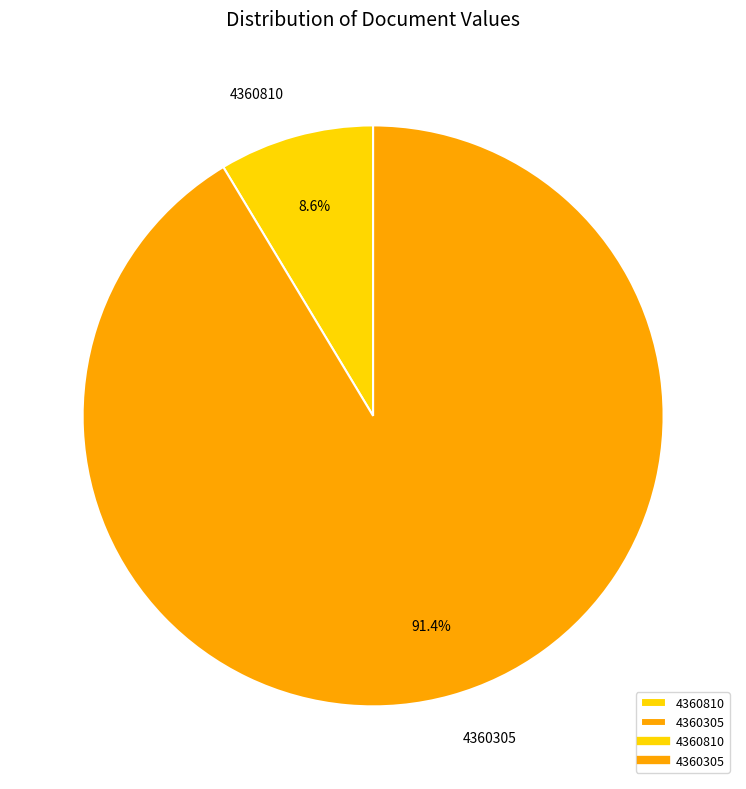

Combined, what portion of the pie is 4360305 and 4360810?

100.0%